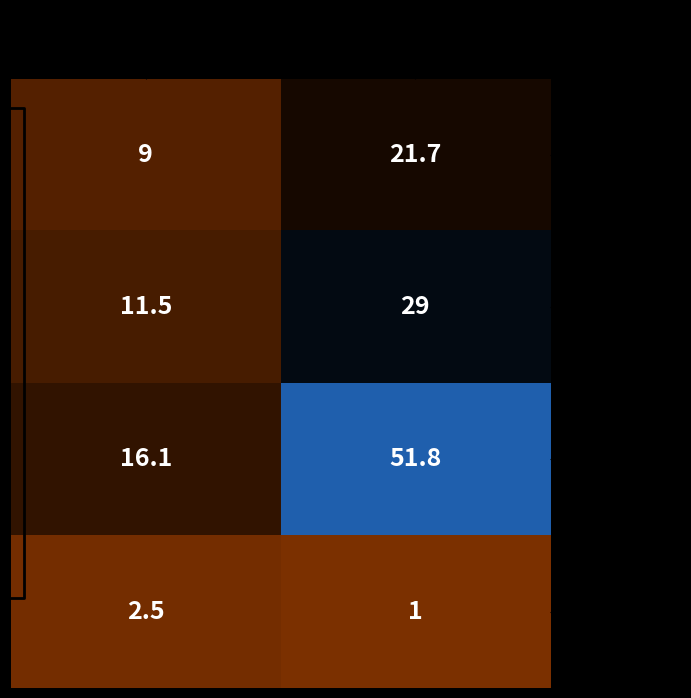

What is the sum of all Dinner values?

67.9